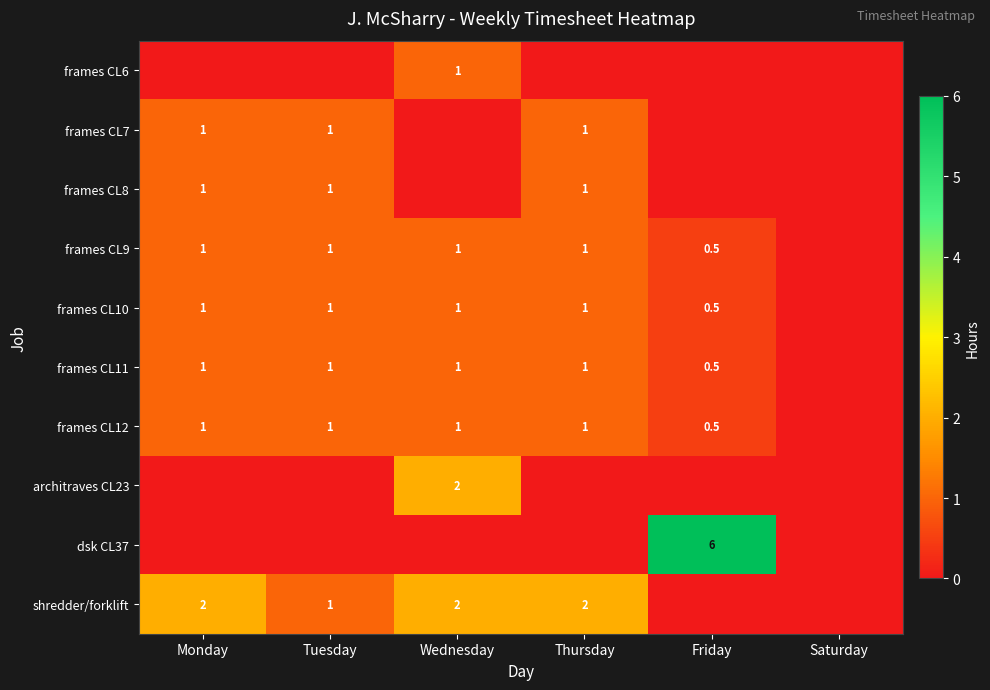

The value of frames CL9 at Monday is 1.0. True or false?

True